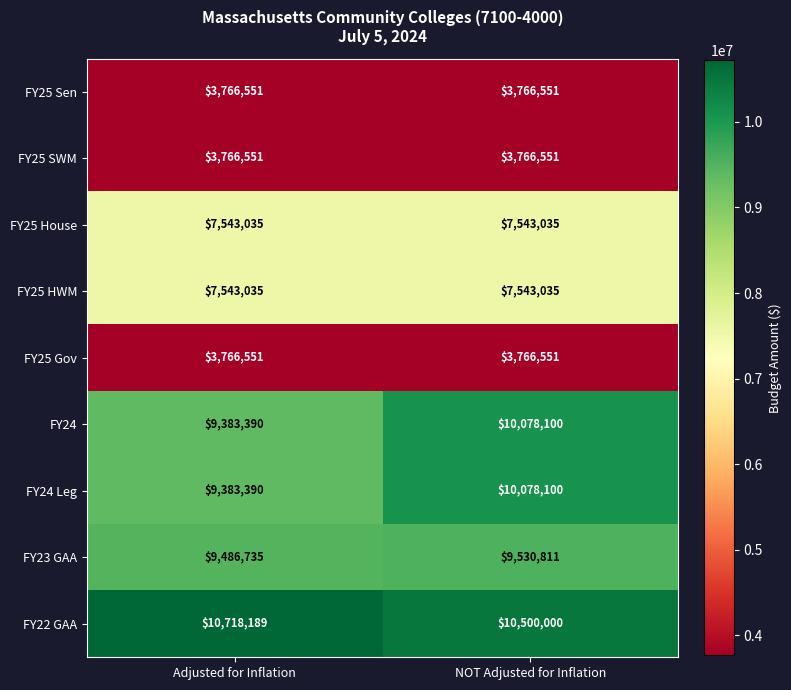

What is the highest value of the FY25 SWM series?

3766551